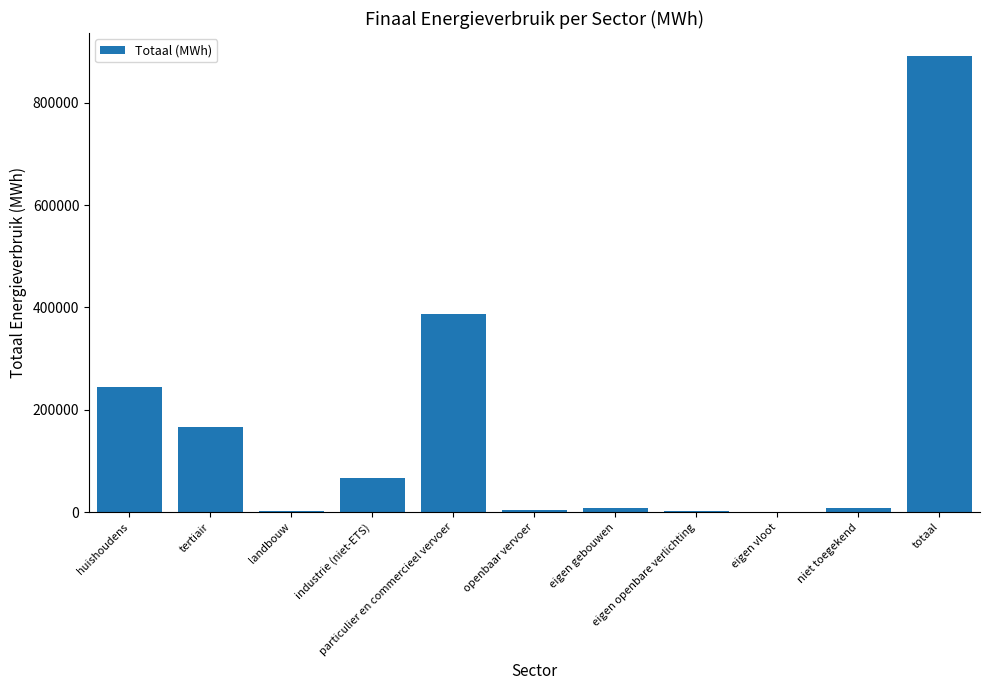

What is the difference between the values at industrie (niet-ETS) and openbaar vervoer?

62545.2